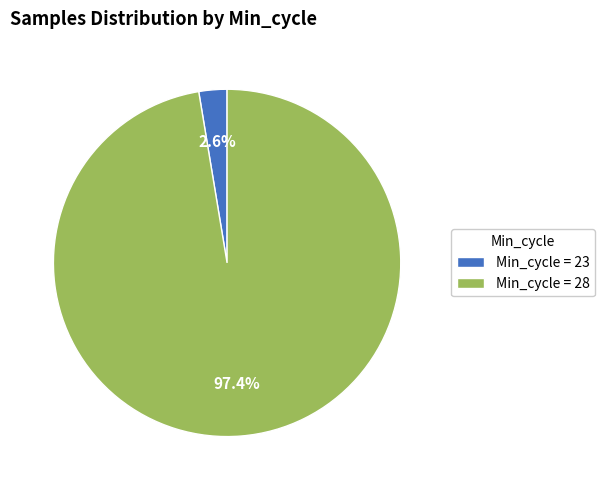

How many segments does this pie chart have?

2